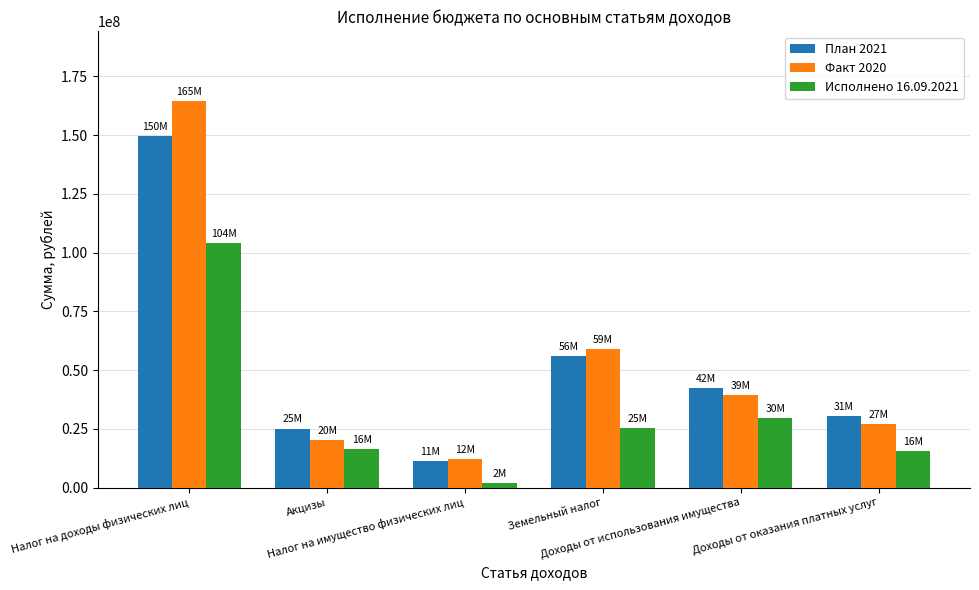

What is the maximum value for Факт 2020?

164512361.9